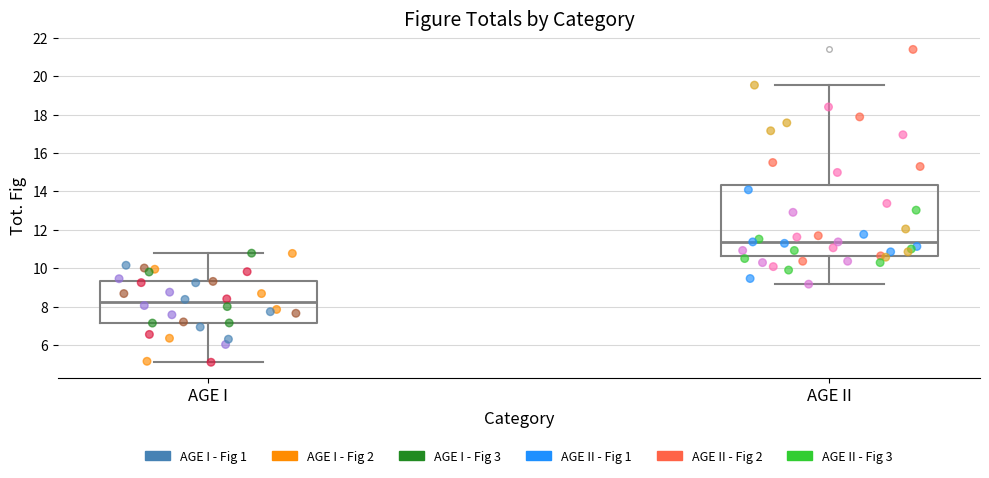

Which box is the tallest, from its lower edge to its upper edge?

AGE II